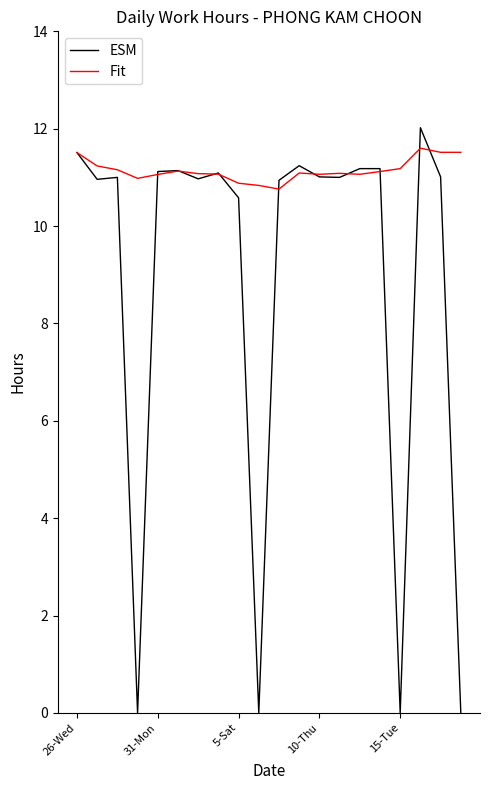

Rank the series by their average value, from lowest to highest.

ESM, Fit